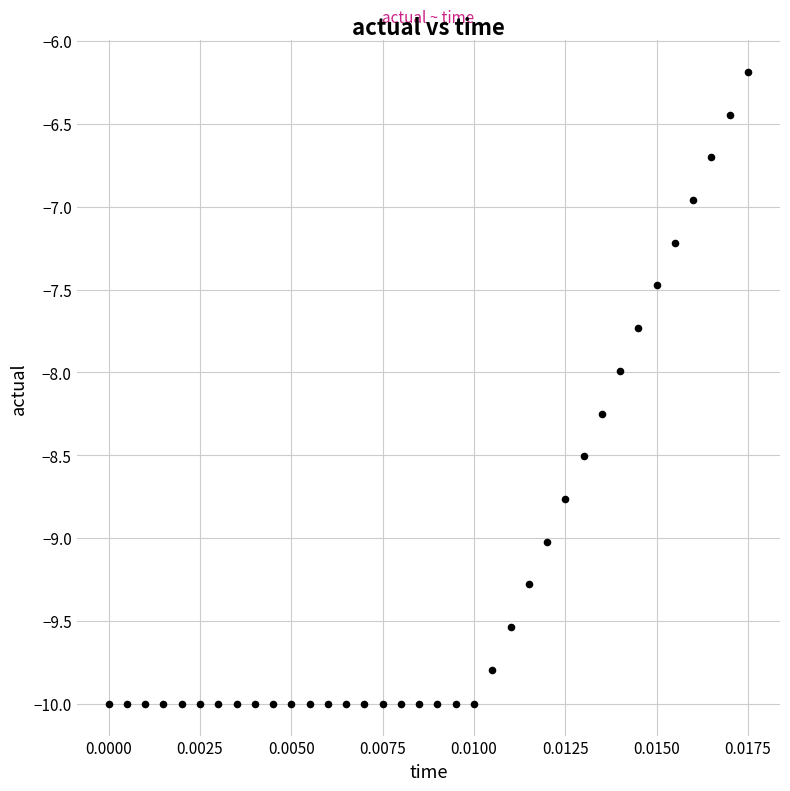

What is the range of Y values (max minus min)?

3.8